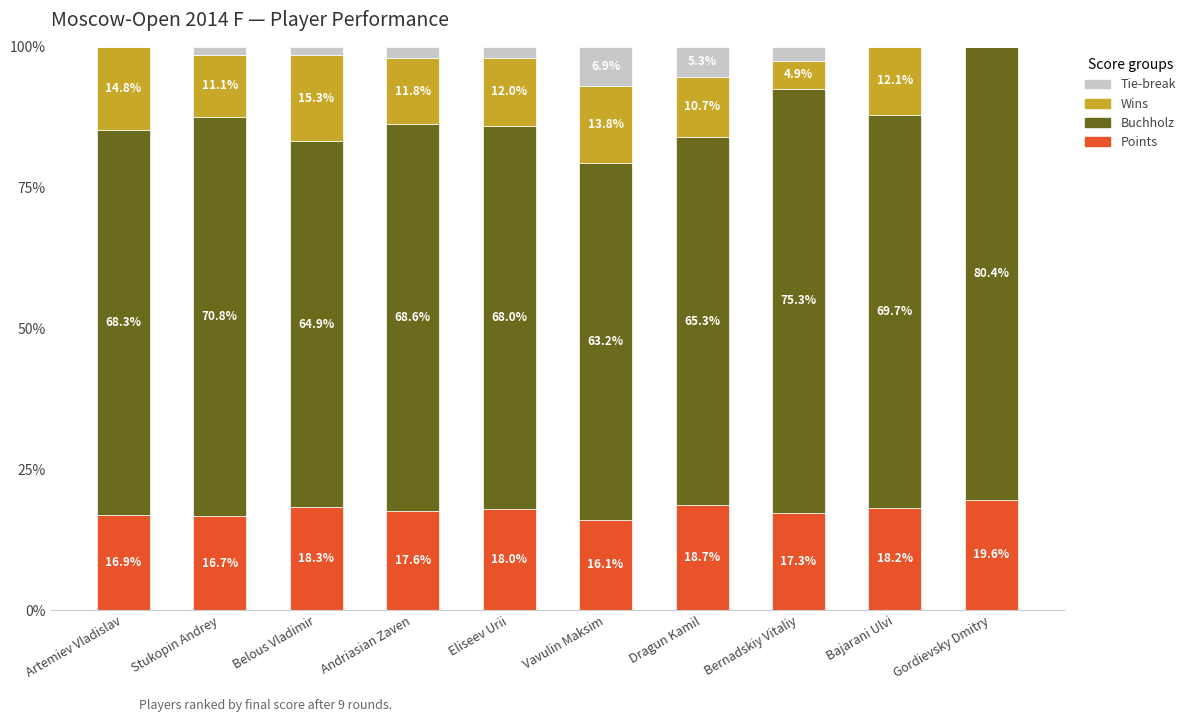

What is the total value across all series at Belous Vladimir?

100.0